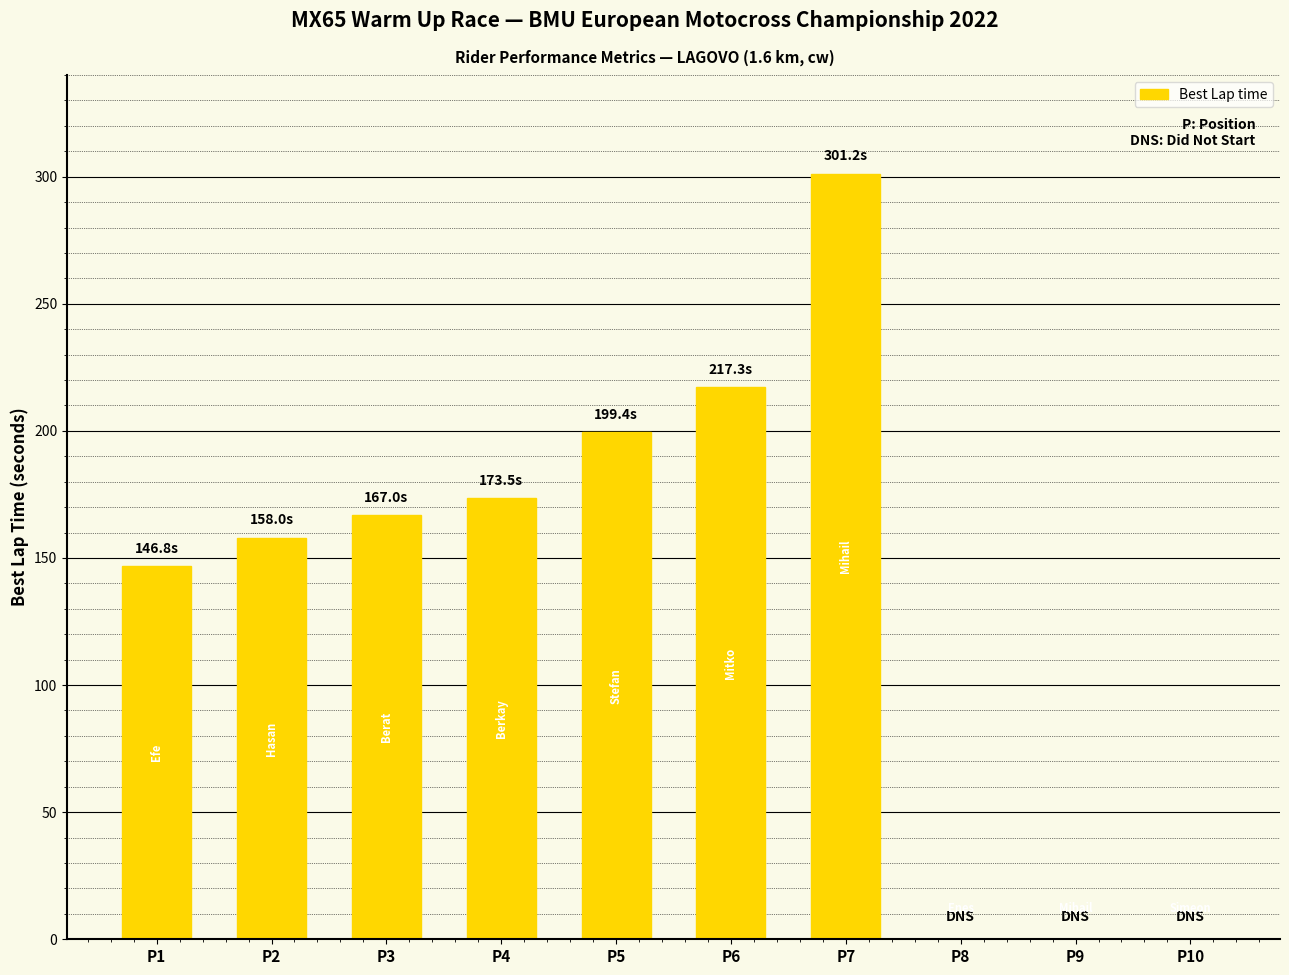

Reading left to right, list all the values displayed in this chart.

P1=146.8	P2=158.0	P3=167.0	P4=173.5	P5=199.4	P6=217.3	P7=301.2	P8=0.0	P9=0.0	P10=0.0